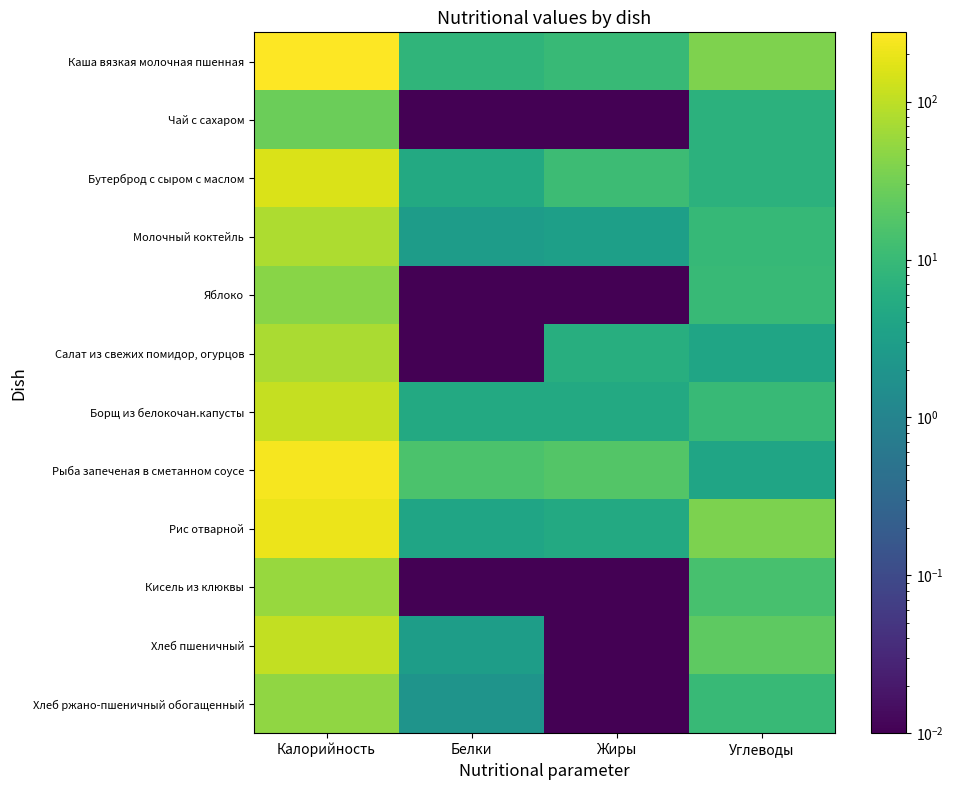

What is the maximum value shown in the chart?

275.0